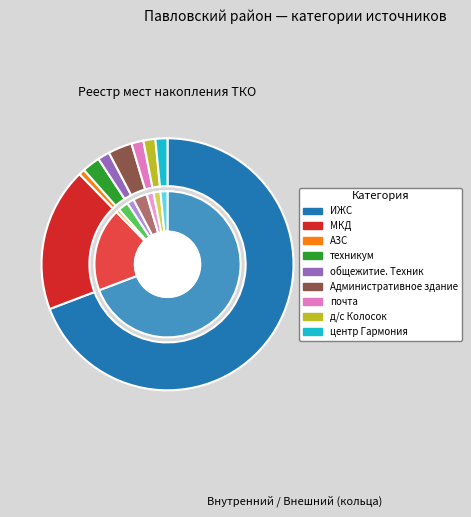

To the nearest percent, what percentage of the pie is д/с Колосок?

2%